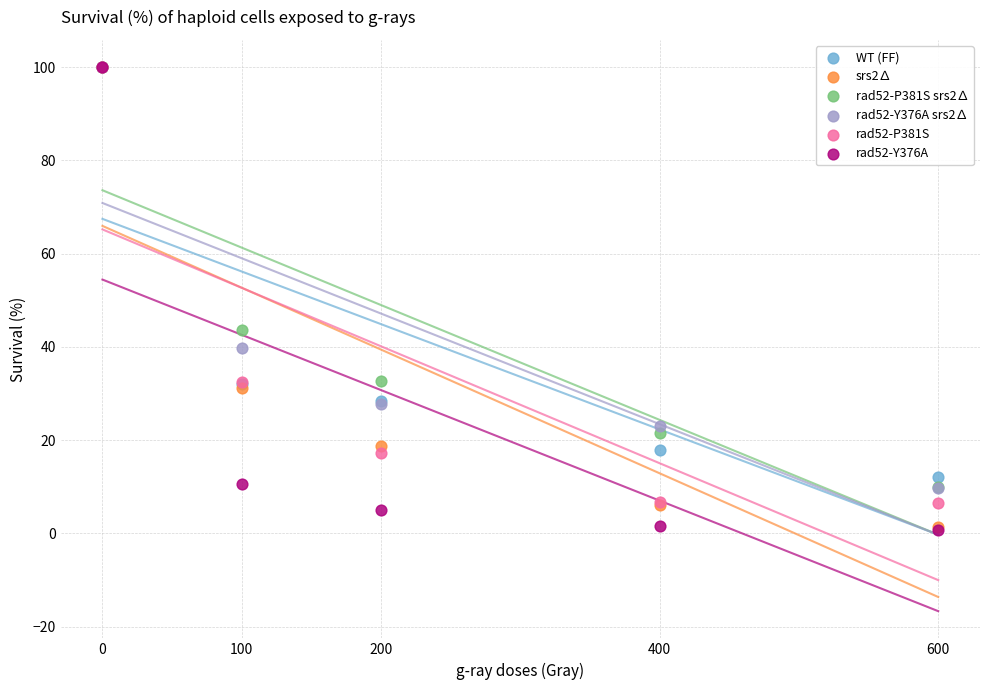

Across all series, what Y value is closest to 50?

43.7